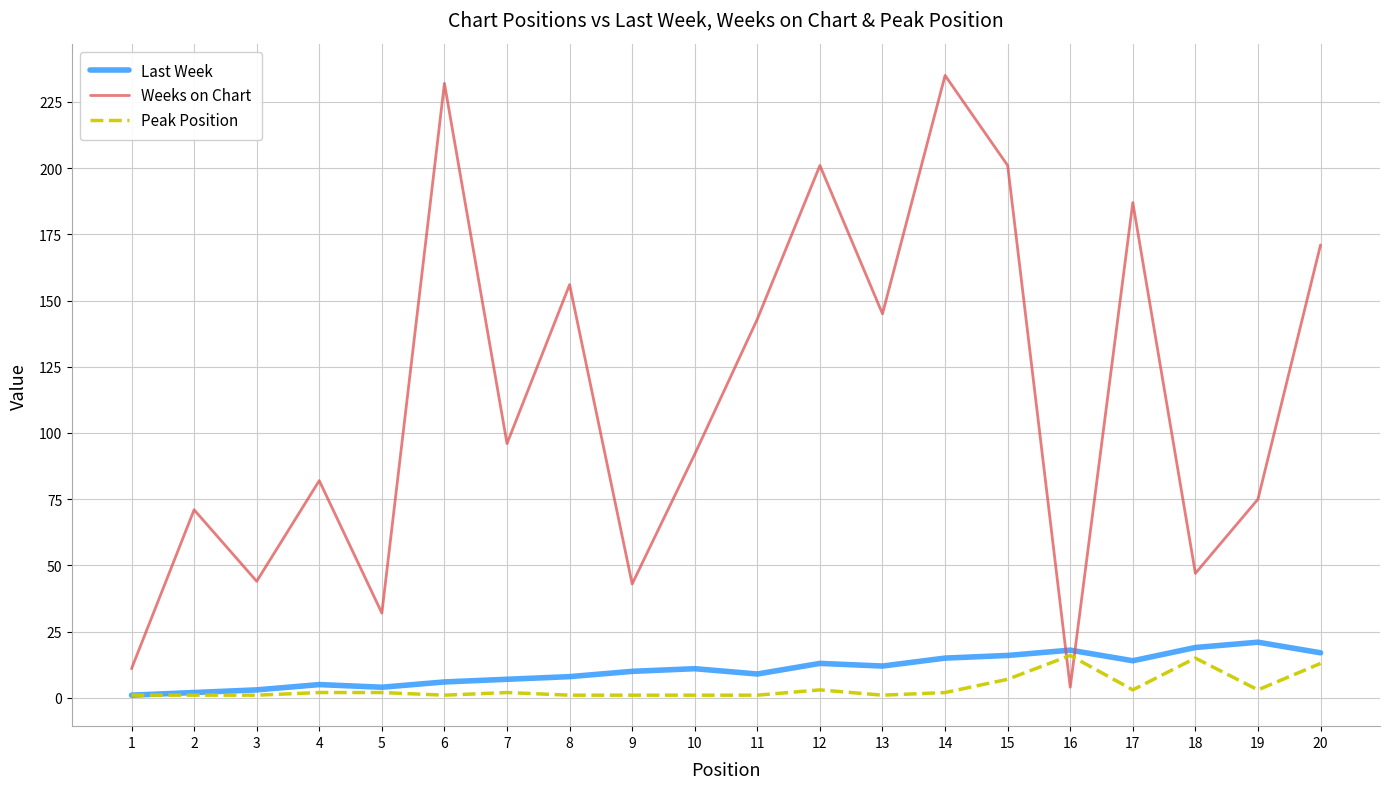

What is the maximum value for Weeks on Chart?

235